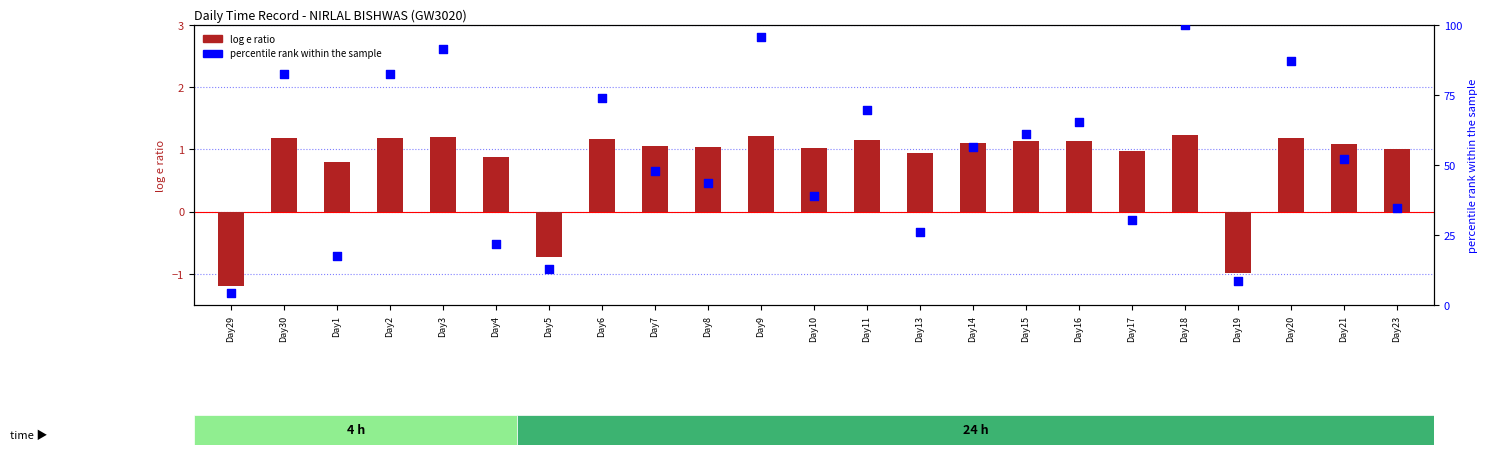

Is the value of percentile rank within the sample at Day9 greater than the value of log e ratio at Day2?

Yes